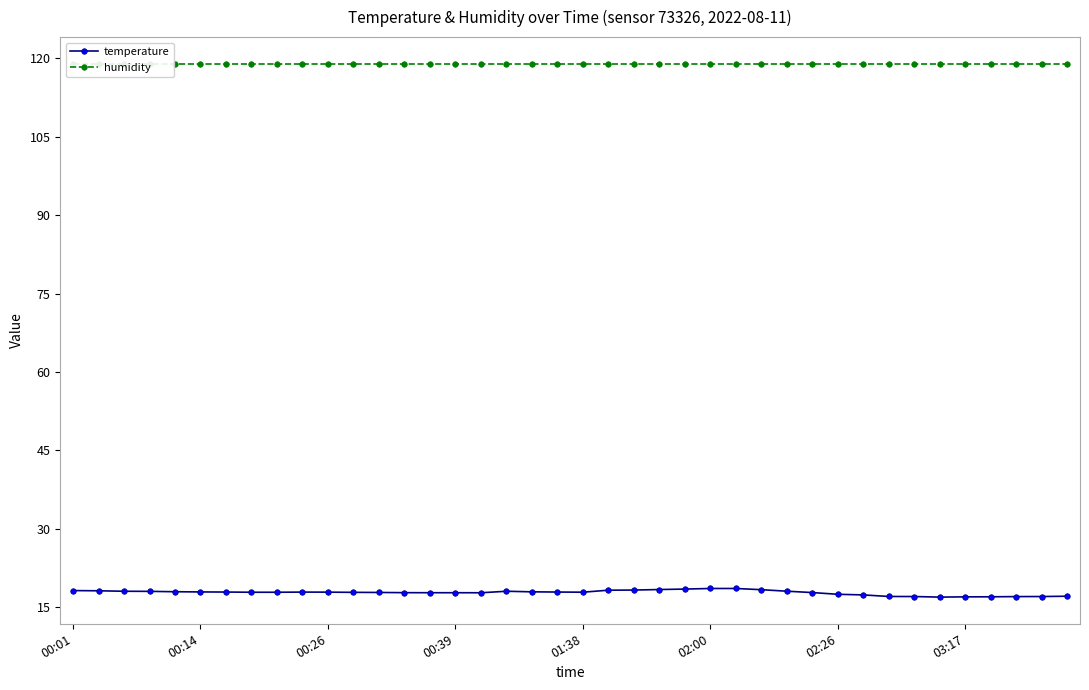

What is the value of the humidity point at the 6th from the left?

119.0